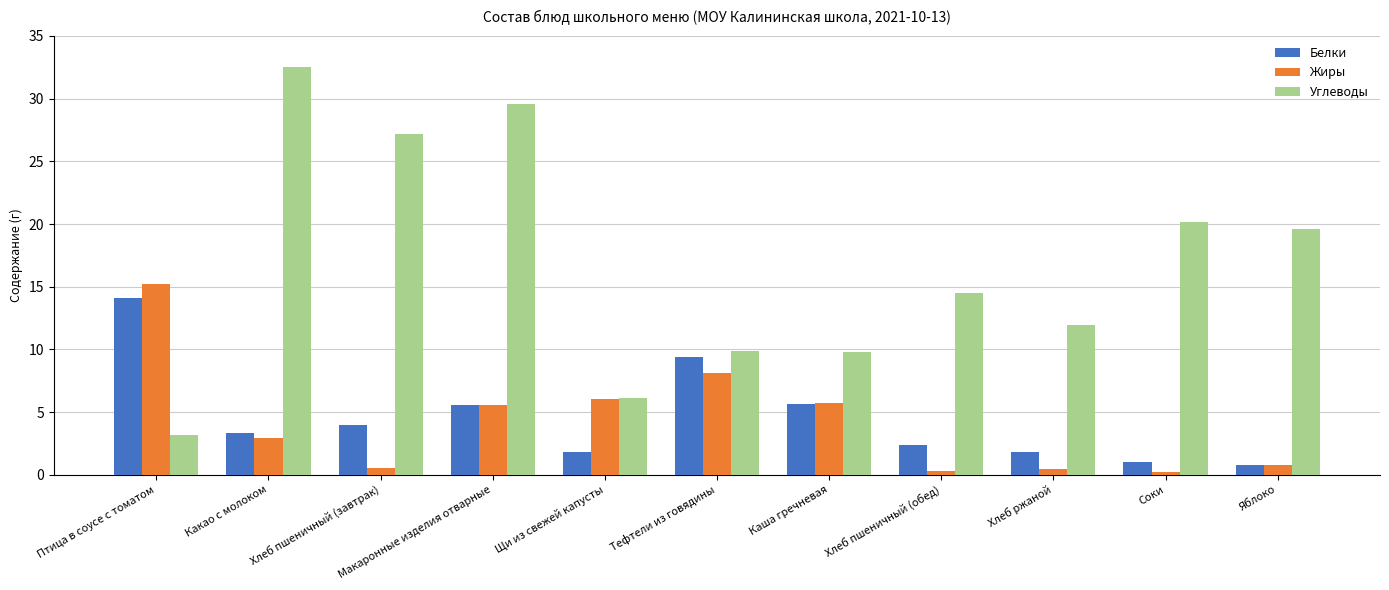

What is the spread (max minus min) of values at Соки?

20.0